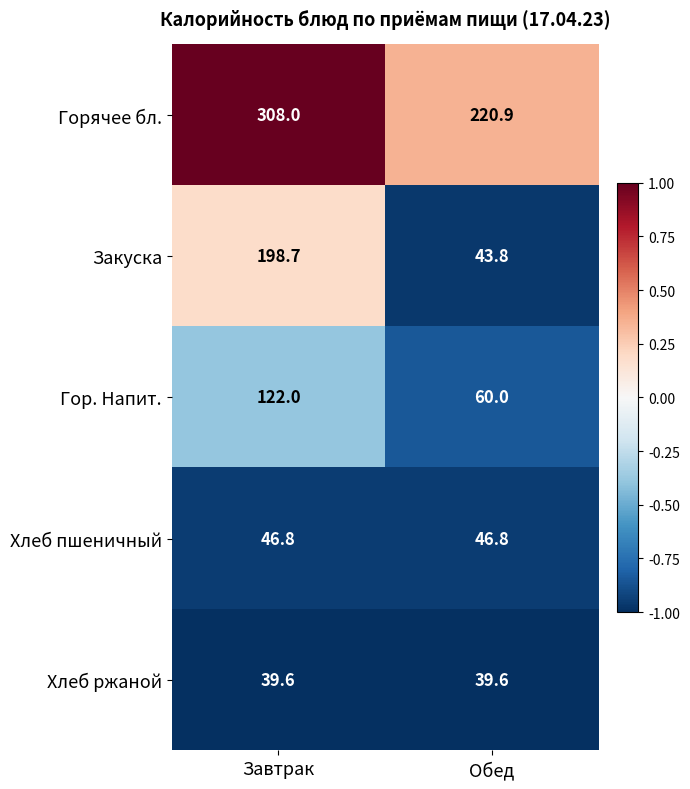

What is the total value across all series at Завтрак?

715.1